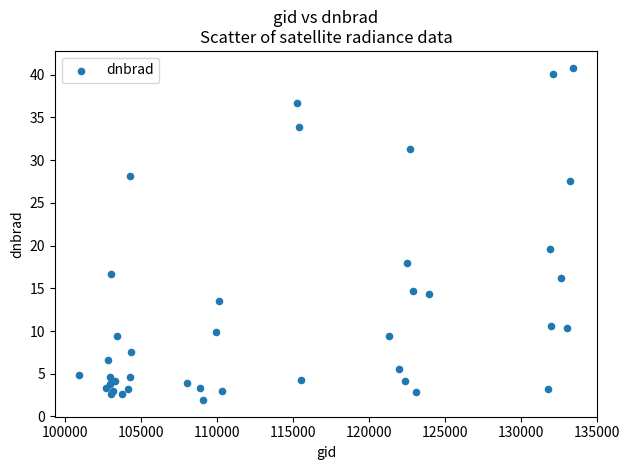

What Y value in the scatter plot is closest to 21?

19.6